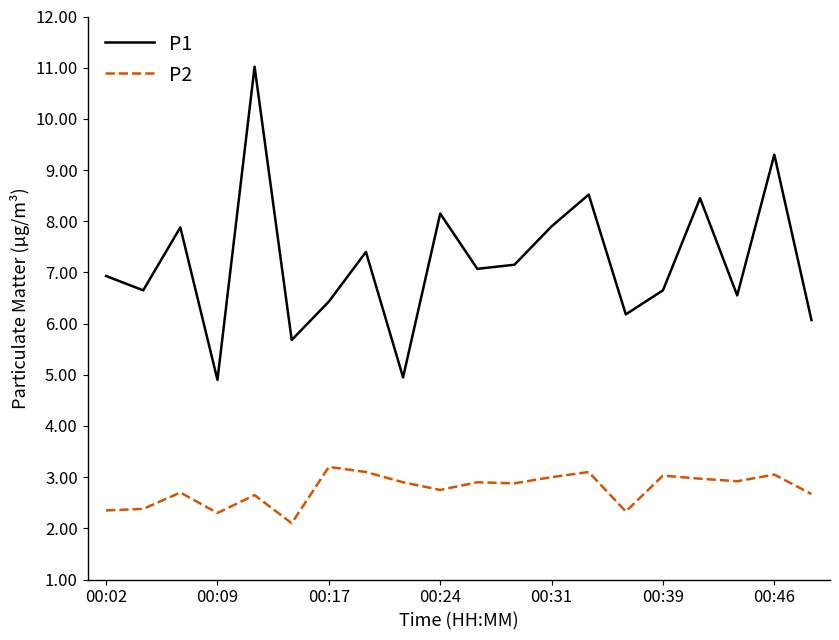

Which series has the widest spread of values?

P1